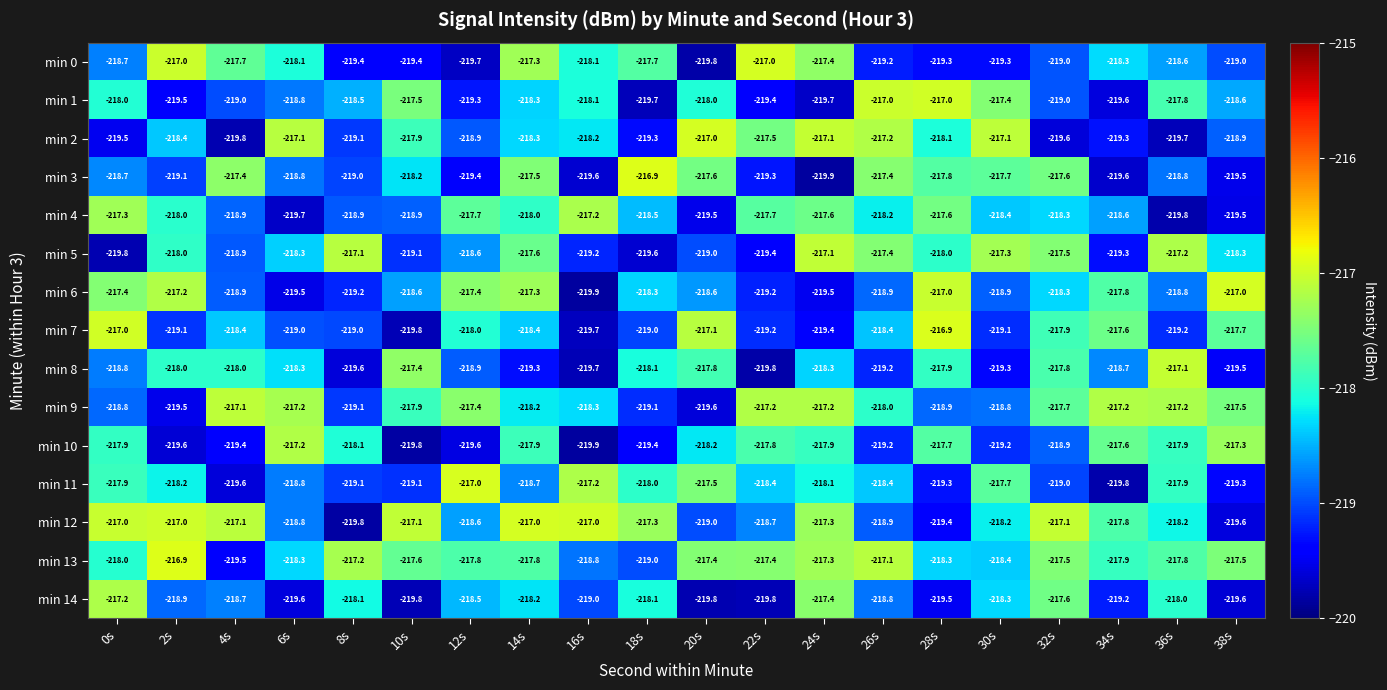

What is the sum of the min 0 values at 34s and 20s?

-438.1